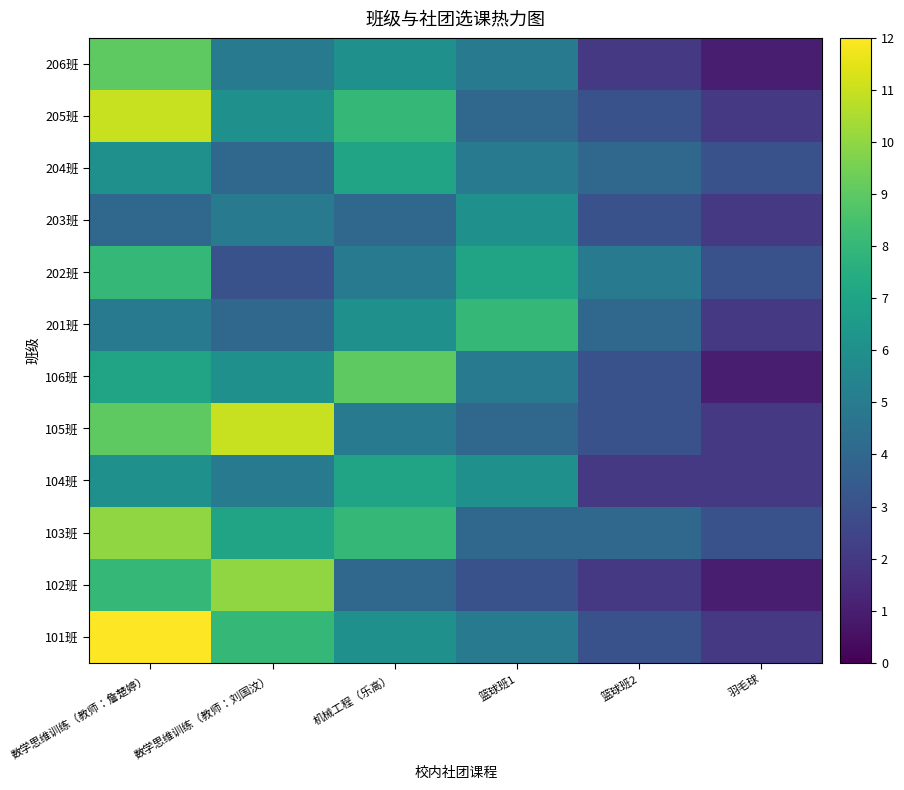

Rank the series by their maximum value, from lowest to highest.

203班, 104班, 204班, 201班, 202班, 106班, 206班, 102班, 103班, 105班, 205班, 101班